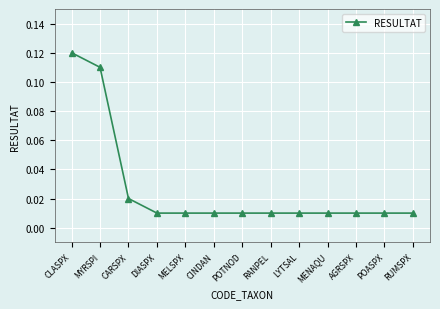

Does the chart have visible grid lines?

Yes